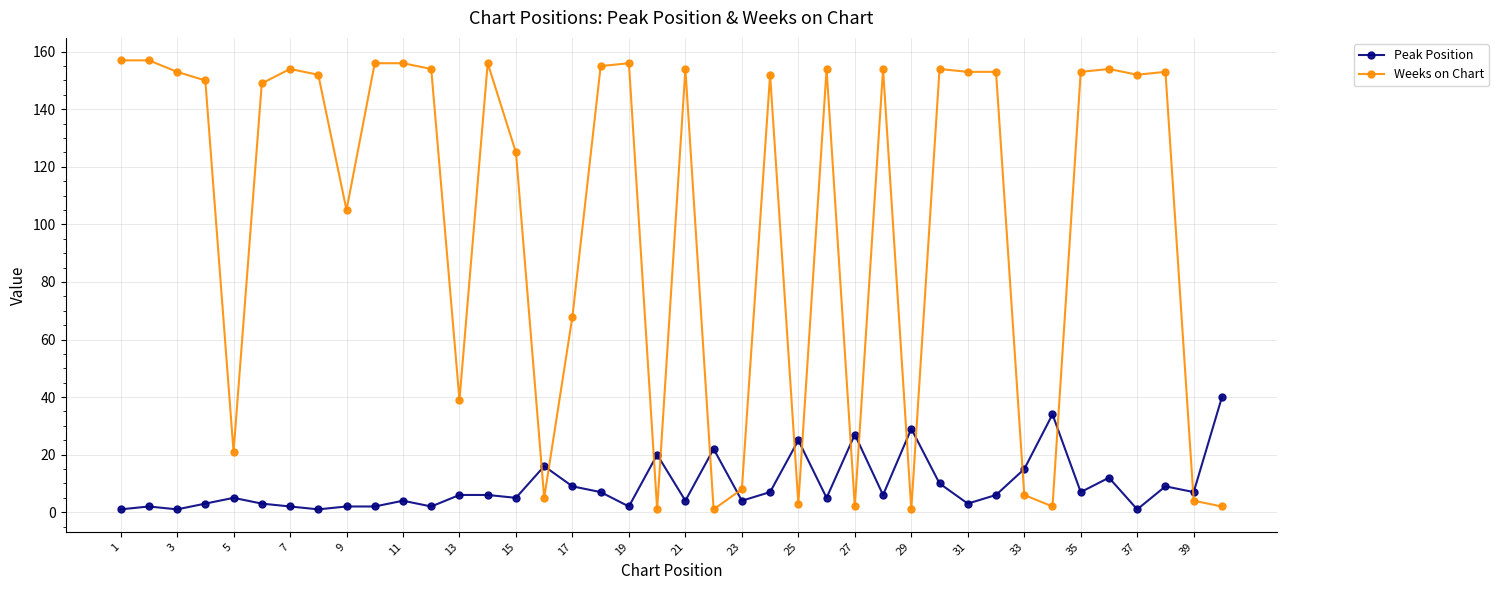

After their last crossing, which series has the higher values: Weeks on Chart or Peak Position?

Peak Position